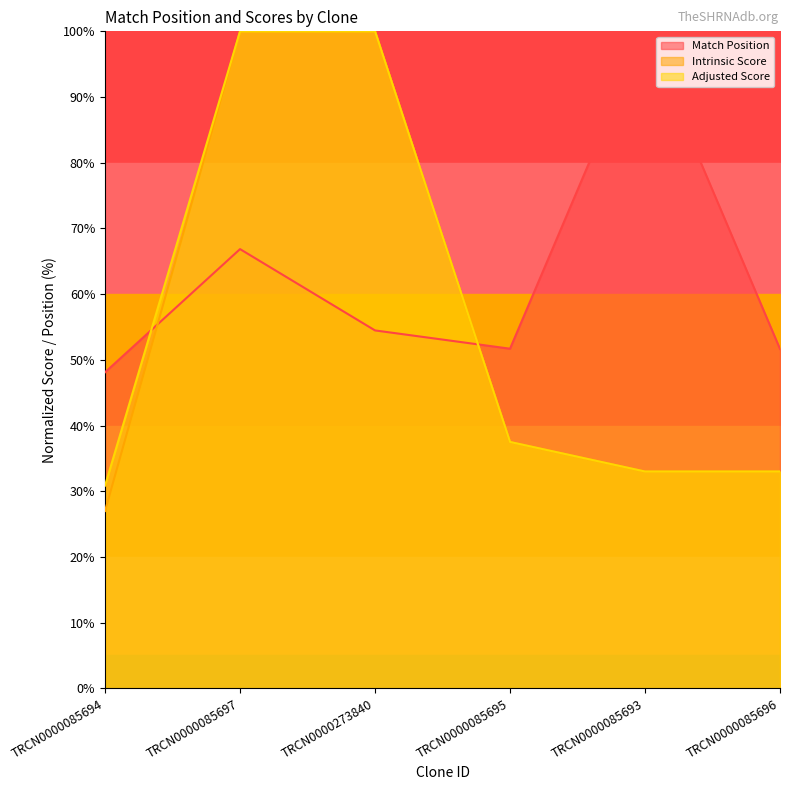

What is the approximate value of Intrinsic Score at TRCN0000085696?

33.0